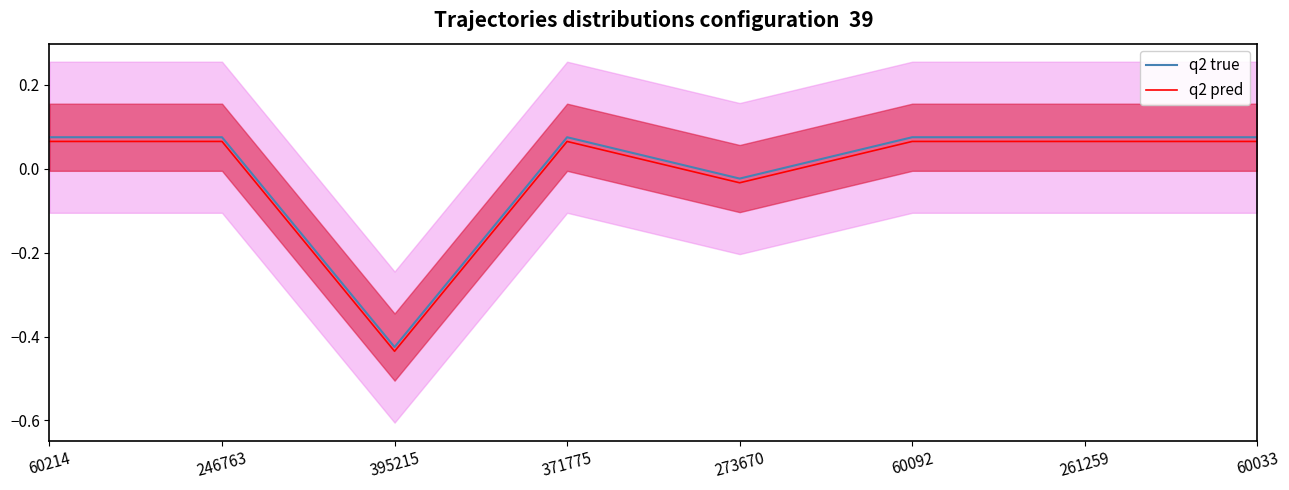

How many values in the q2 true series exceed 0?

6